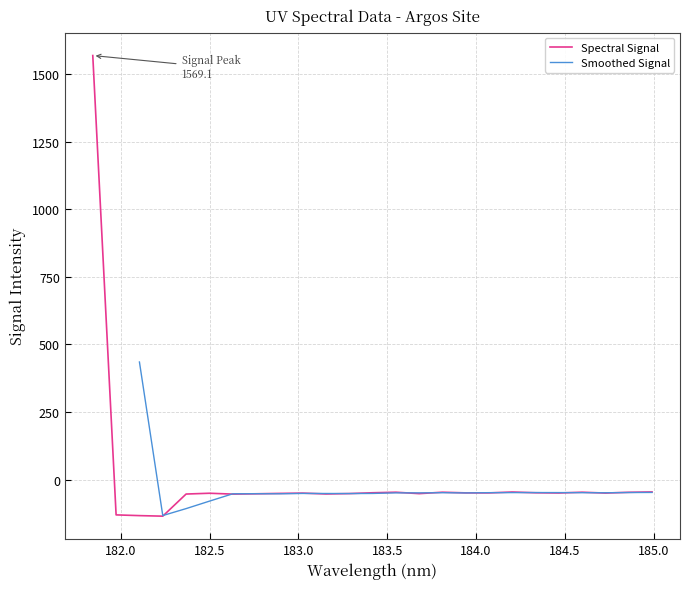

Reading left to right, what are all the values shown in this chart?

1569.1	-130.4	-133.1	-135.1	-53.3	-50.3	-53.5	-52.4	-51.0	-49.8	-53.0	-51.6	-48.5	-46.6	-51.8	-46.5	-49.0	-49.1	-45.7	-48.6	-49.4	-46.5	-49.7	-46.8	-45.5